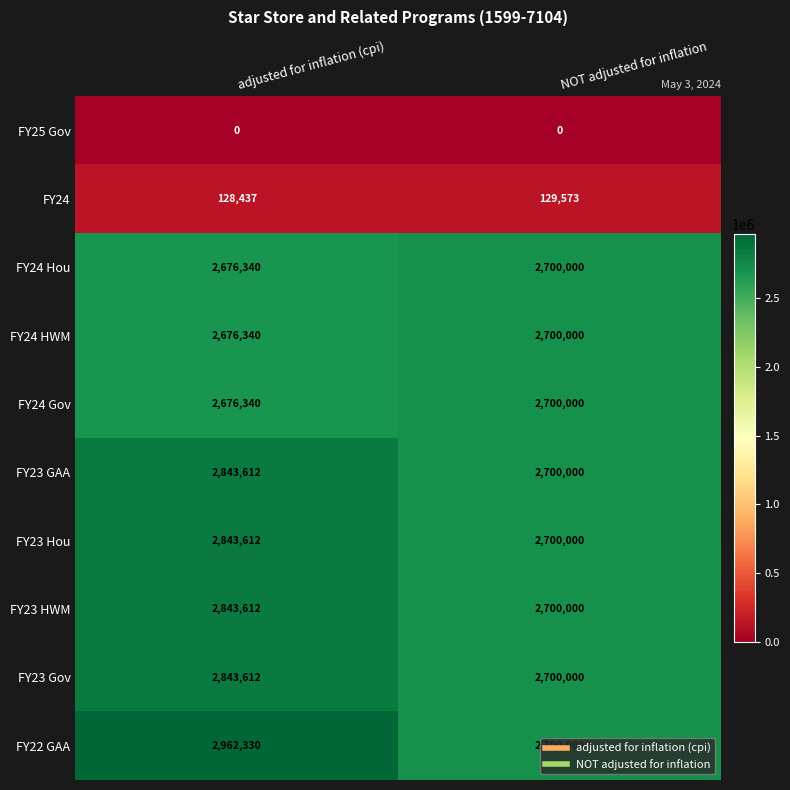

What is the spread (max minus min) of values at adjusted for inflation (cpi)?

2962330